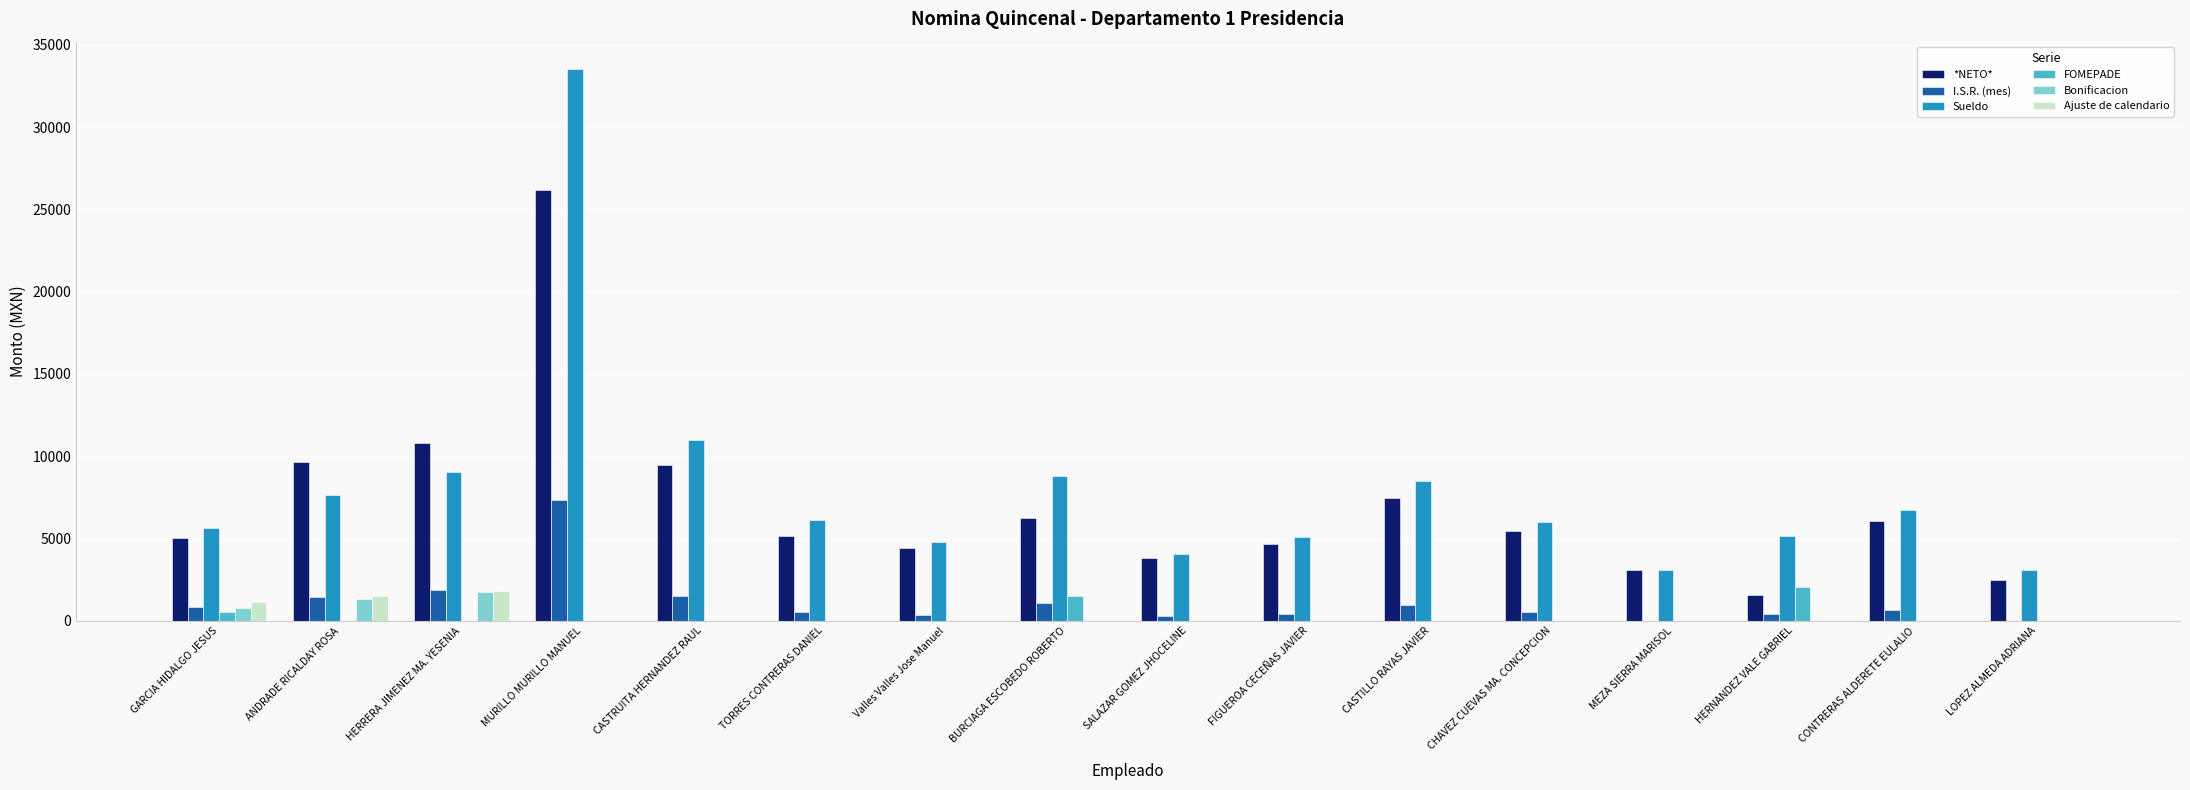

What is the greatest value displayed?

33518.6